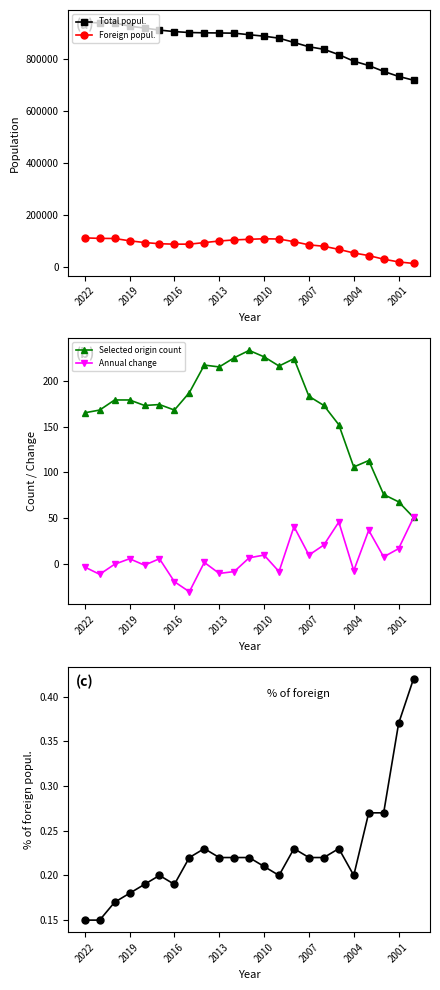

Reading left to right, list all the values displayed in this chart.

Total popul.: 940881.0	937422.0	937508.0	925237.0	917905.0	910031.0	904240.0	900661.0	899532.0	898921.0	898173.0	892260.0	886530.0	878893.0	862368.0	845942.0	836077.0	815628.0	790432.0	773800.0	751049.0	731844.0	717181.0
Foreign popul.: 110621.0	108678.0	108265.0	99345.0	92714.0	88079.0	86483.0	86439.0	92497.0	98547.0	102762.0	105180.0	107203.0	106183.0	95976.0	83790.0	78346.0	66358.0	52507.0	42543.0	28625.0	18143.0	12242.0
Selected origin count: 165.0	168.0	179.0	179.0	173.0	174.0	168.0	187.0	217.0	215.0	225.0	233.0	226.0	216.0	224.0	183.0	173.0	152.0	106.0	113.0	76.0	68.0	51.0
Annual change: -3.0	-11.0	0.0	6.0	-1.0	6.0	-19.0	-30.0	2.0	-10.0	-8.0	7.0	10.0	-8.0	41.0	10.0	21.0	46.0	-7.0	37.0	8.0	17.0	51.0
% of foreign popul.: 0.1	0.1	0.2	0.2	0.2	0.2	0.2	0.2	0.2	0.2	0.2	0.2	0.2	0.2	0.2	0.2	0.2	0.2	0.2	0.3	0.3	0.4	0.4